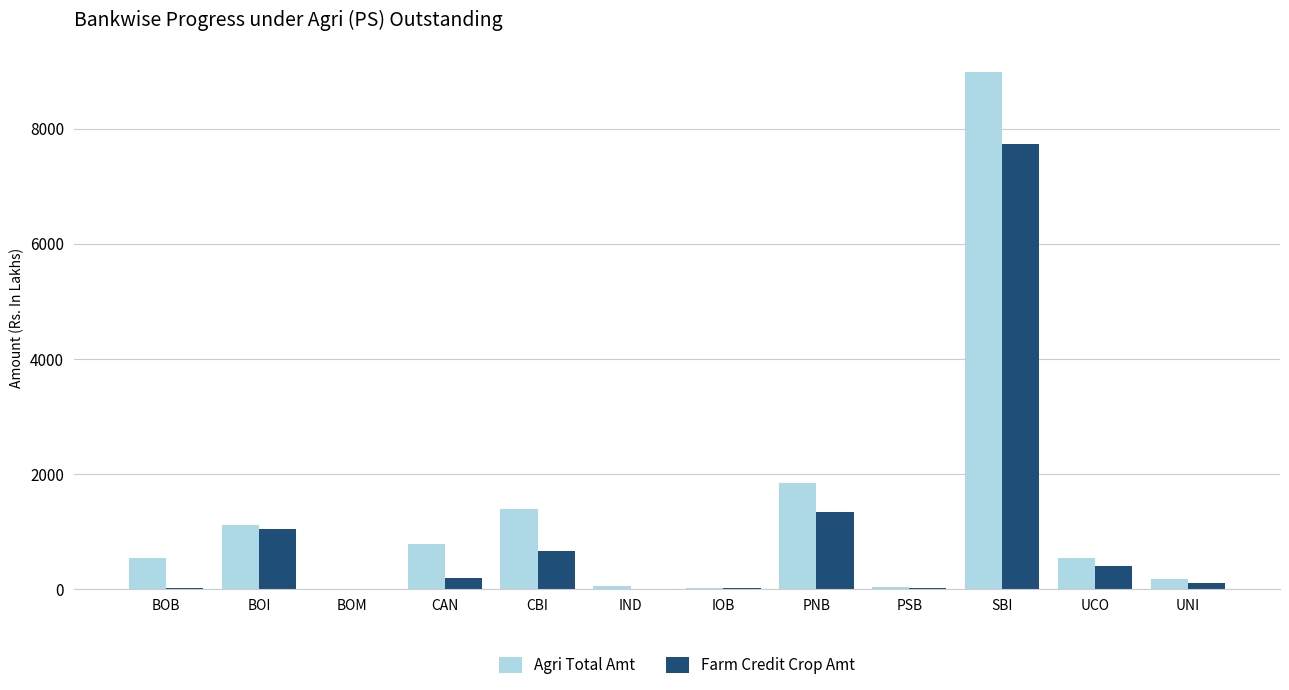

The Agri Total Amt series shows 8973.5 at SBI. True or false?

True